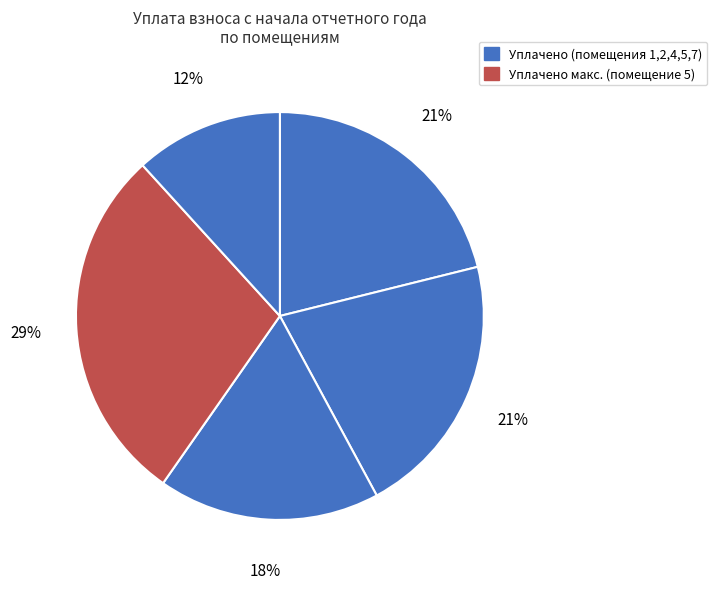

How many segments does this pie chart have?

5